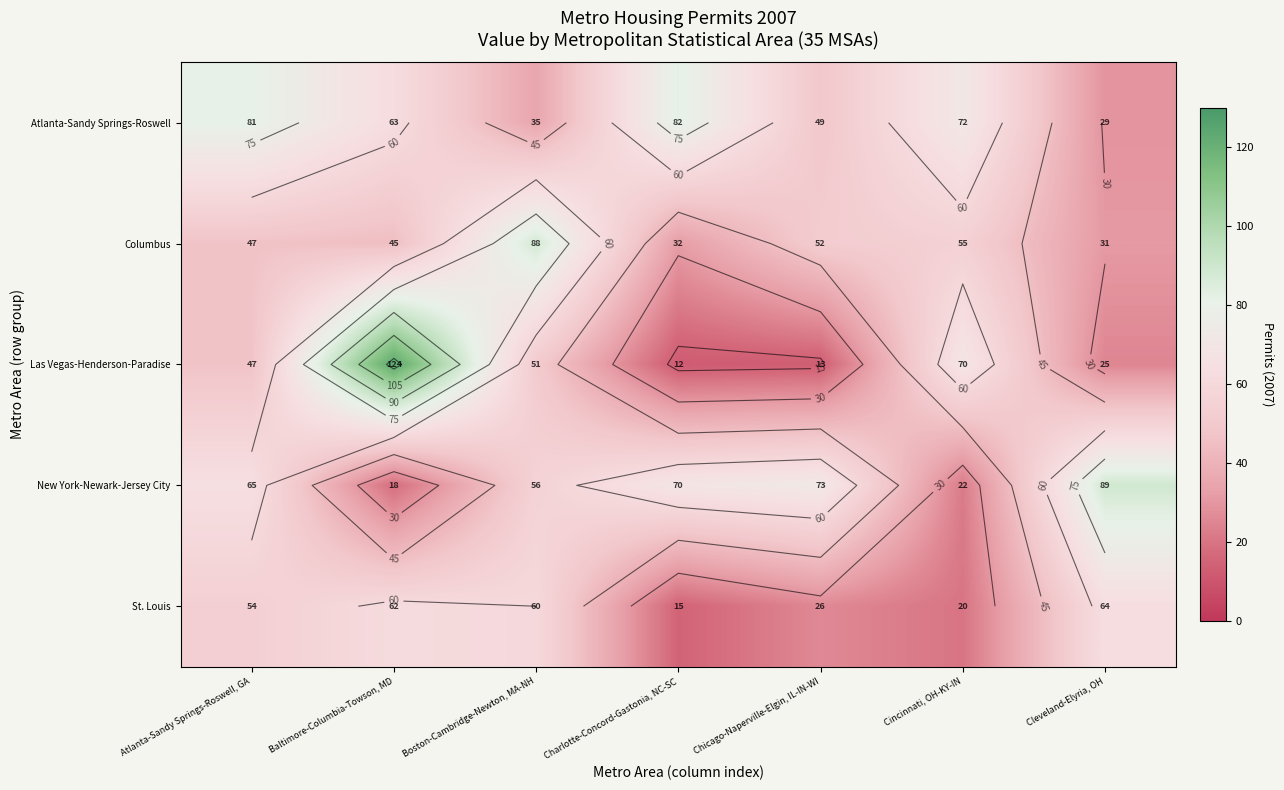

The Columbus series shows 31 at Cleveland-Elyria, OH. True or false?

True